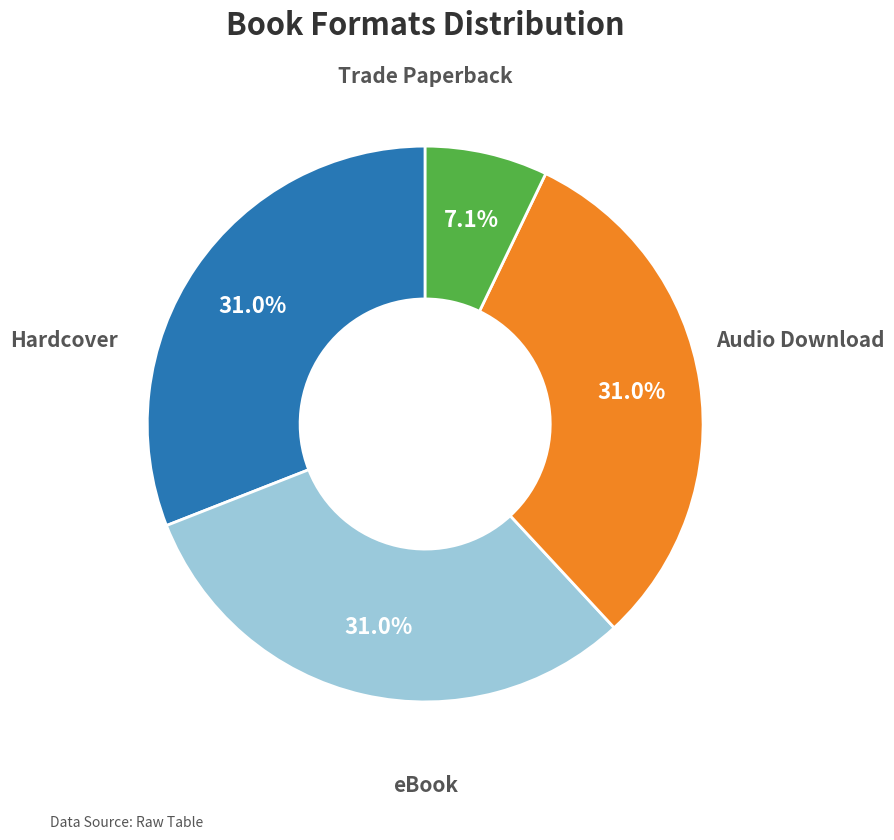

Is there any slice that represents more than half of the pie?

No